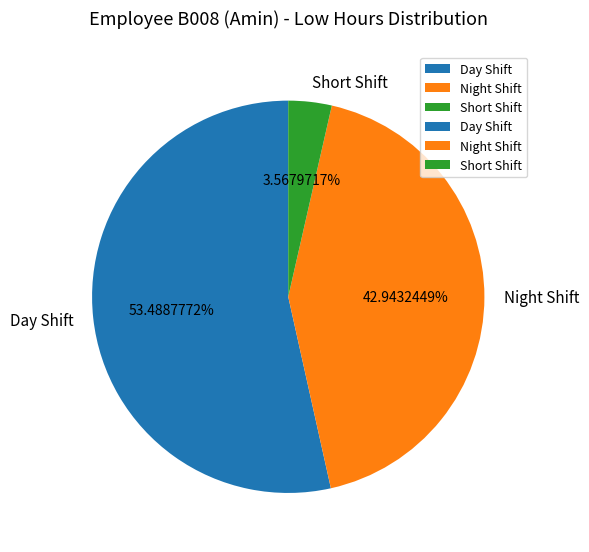

What is the ratio of the value at Night Shift to the value at Short Shift?

12.0